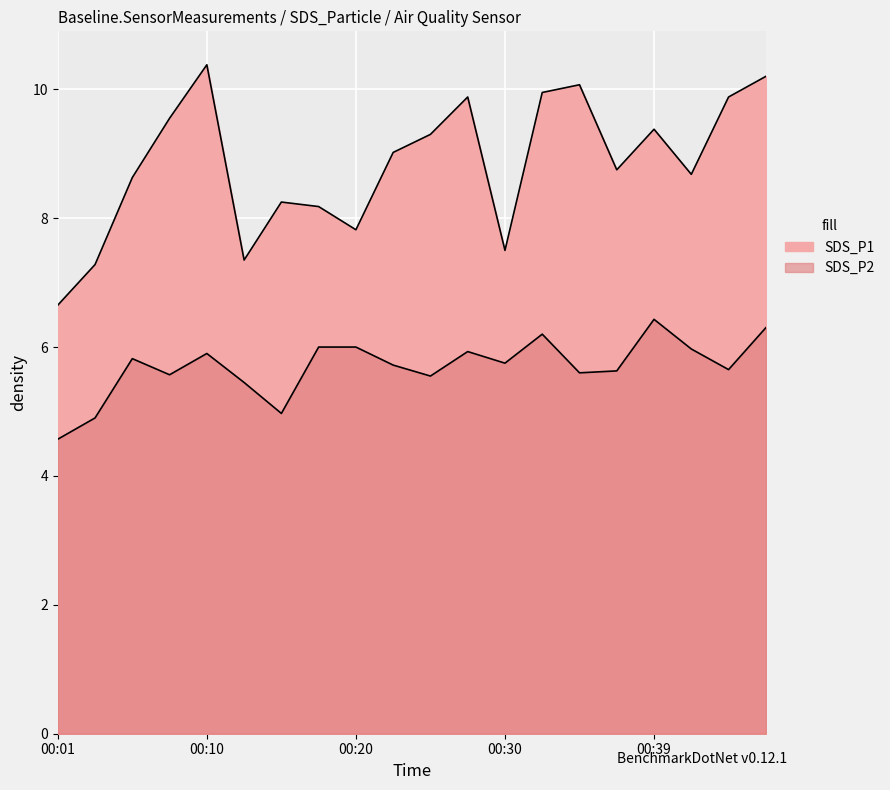

What are all the series names shown in the legend?

SDS_P1, SDS_P2